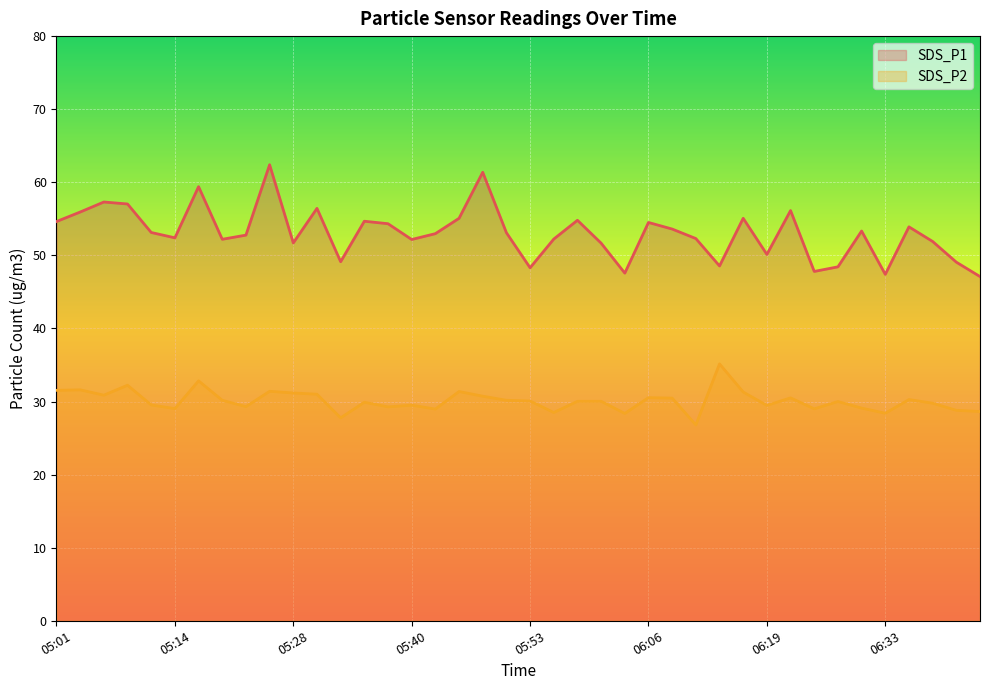

What is the total value across all series at 05:40?

81.7